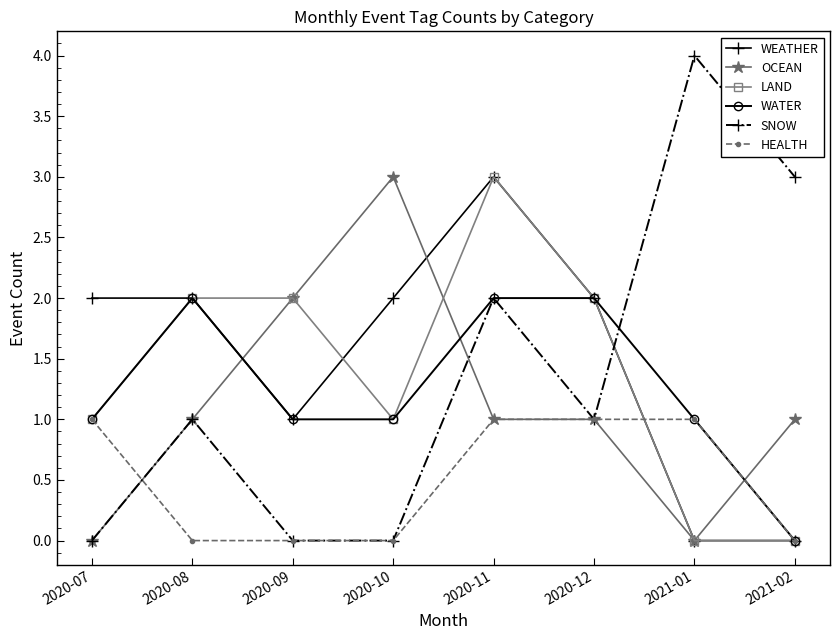

What is the difference between the highest and lowest values at 2020-10?

3